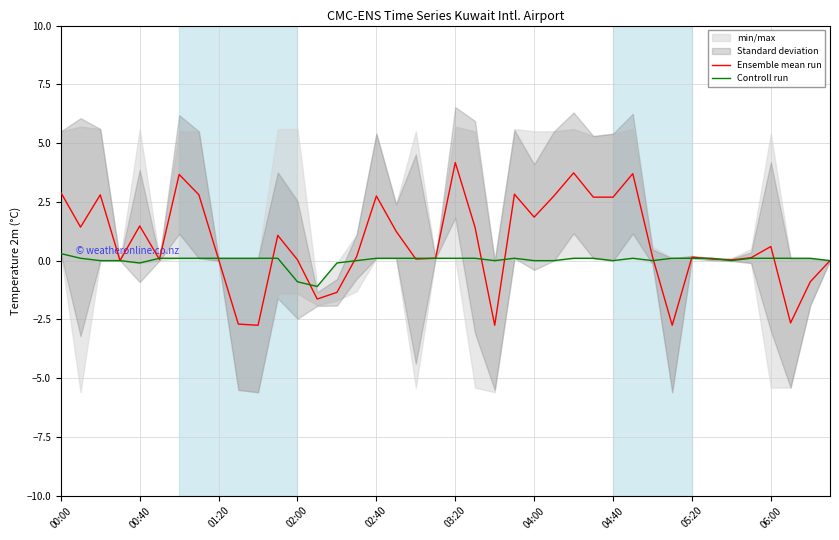

Is the value of Ensemble mean run at 03:20 greater than the value of Controll run at 05:20?

Yes